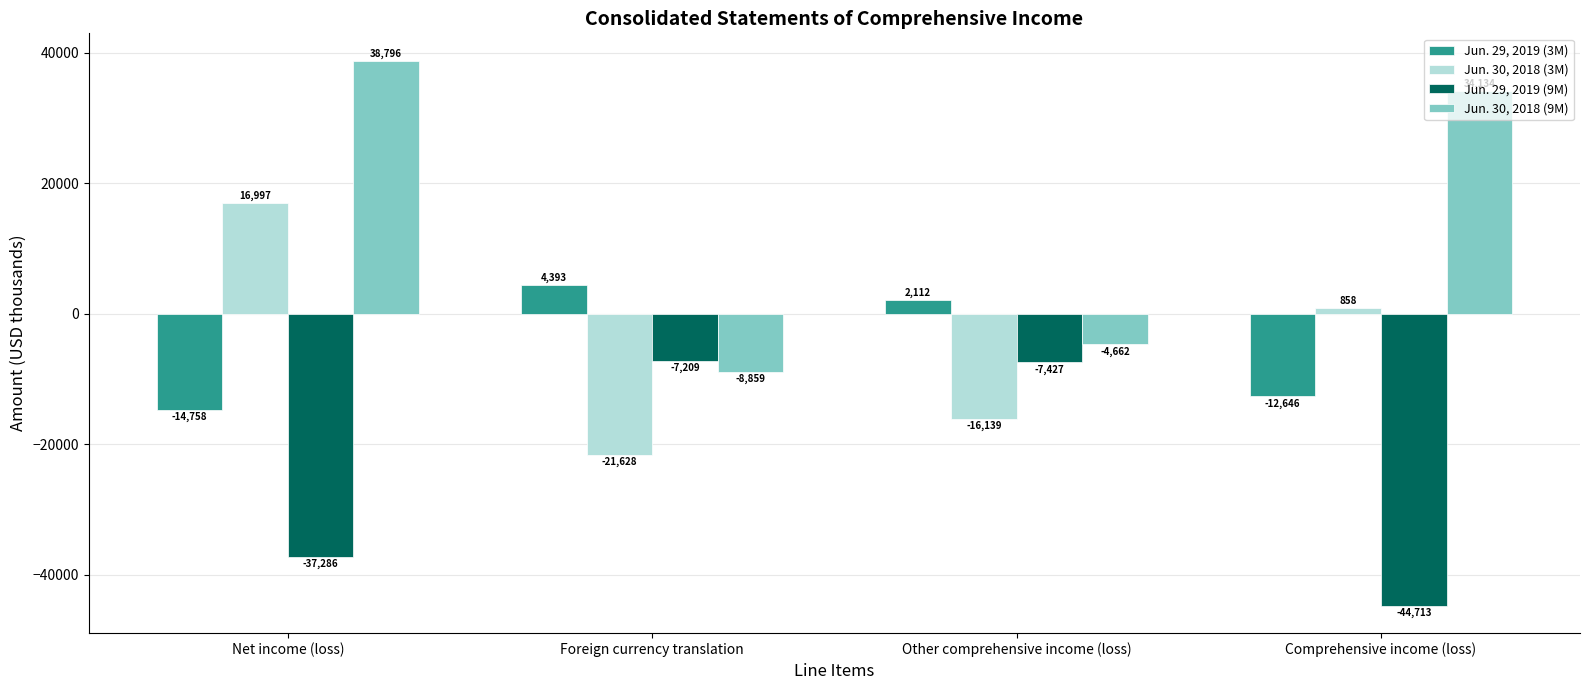

Is the value of Jun. 30, 2018 (9M) at Other comprehensive income (loss) greater than the value of Jun. 30, 2018 (3M) at Other comprehensive income (loss)?

Yes